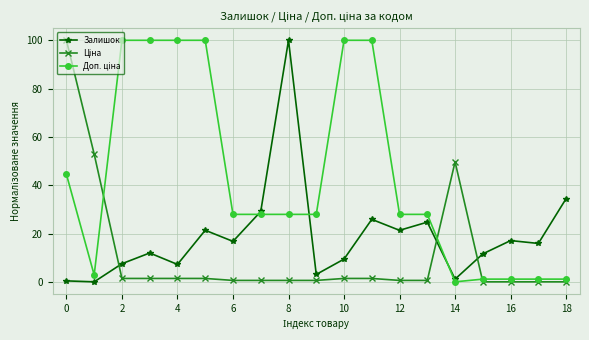

True or false: Залишок has more than 2 points higher than both neighbors.

True